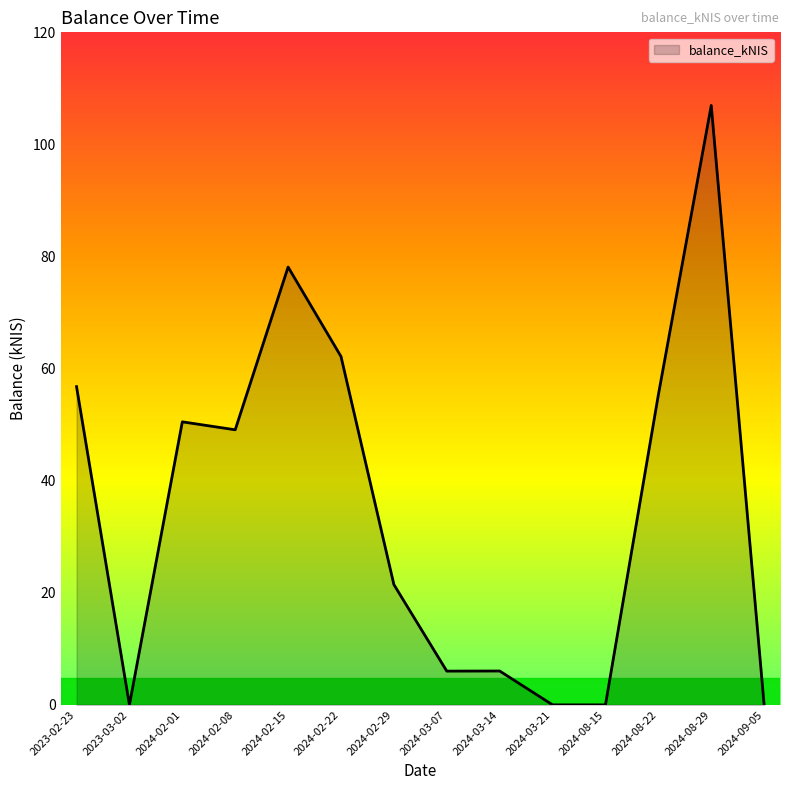

The chart shows a value of 55.3 at 2024-08-22. True or false?

True